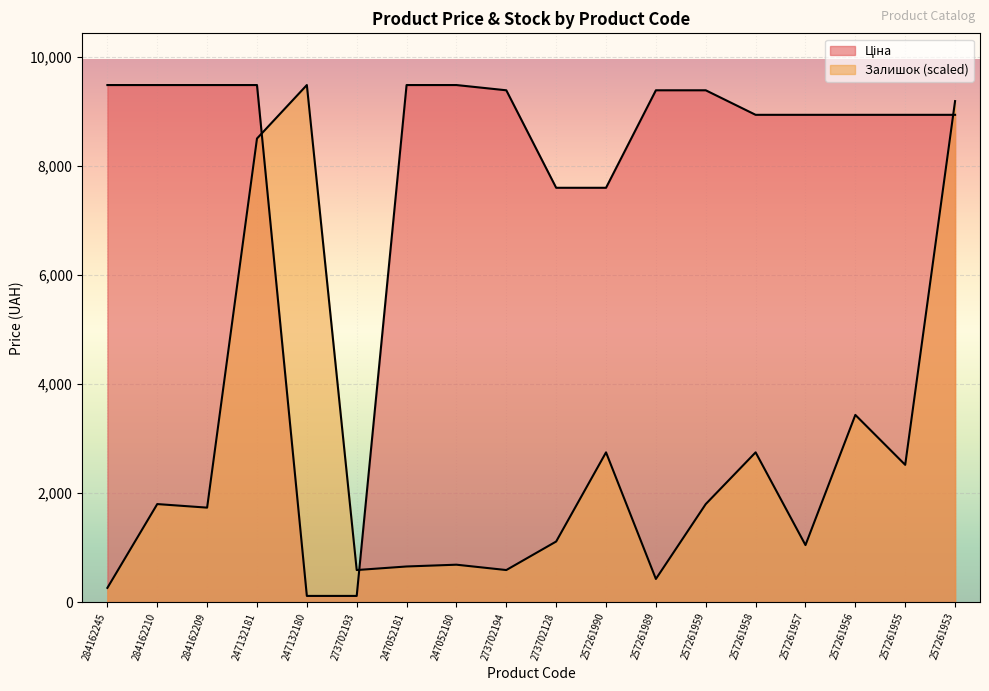

What is the total value across all series at 273702128?

8708.0